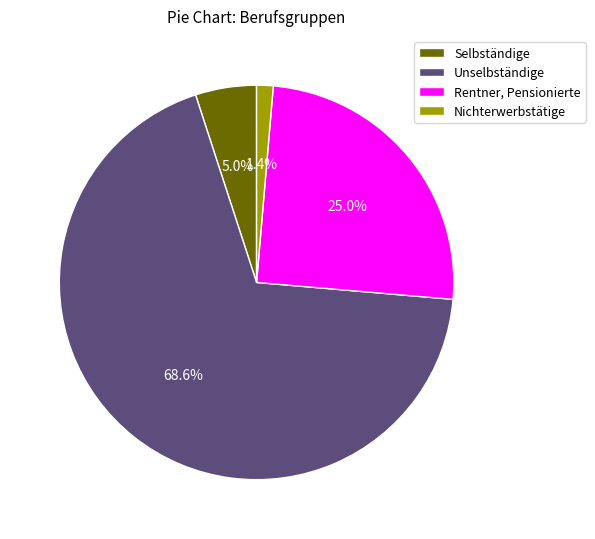

To the nearest percent, what is the combined percentage of Unselbständige and Selbständige?

74%